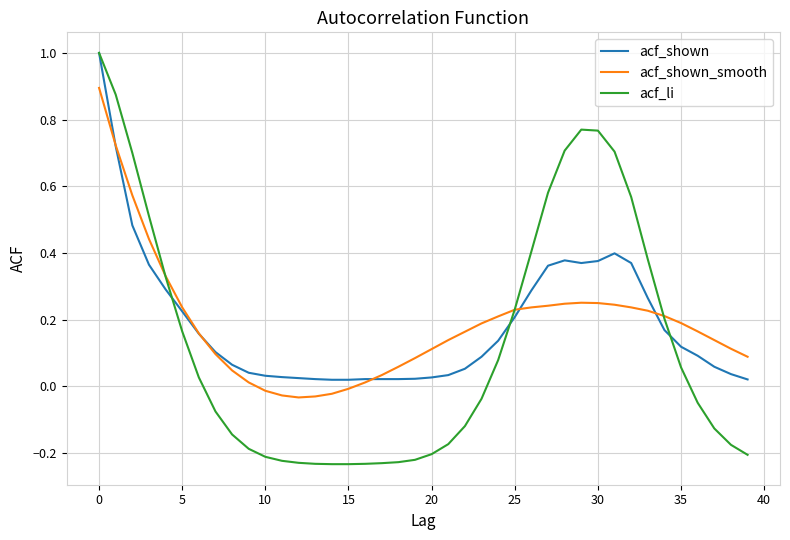

What are all the series names shown in the legend?

acf_shown, acf_shown_smooth, acf_li